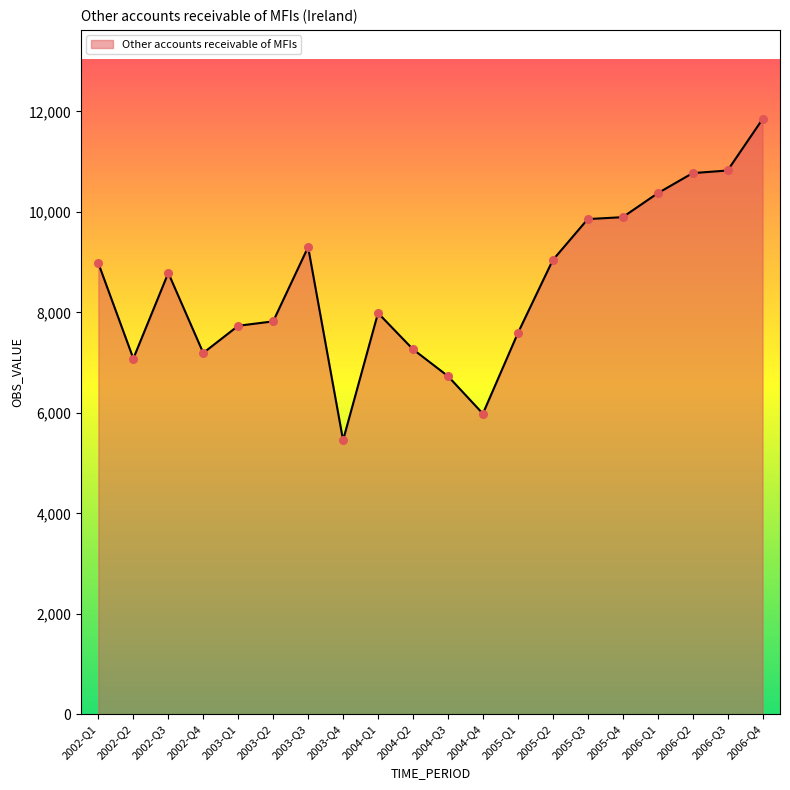

What is the ratio of the value at 2002-Q2 to the value at 2004-Q2?

1.0